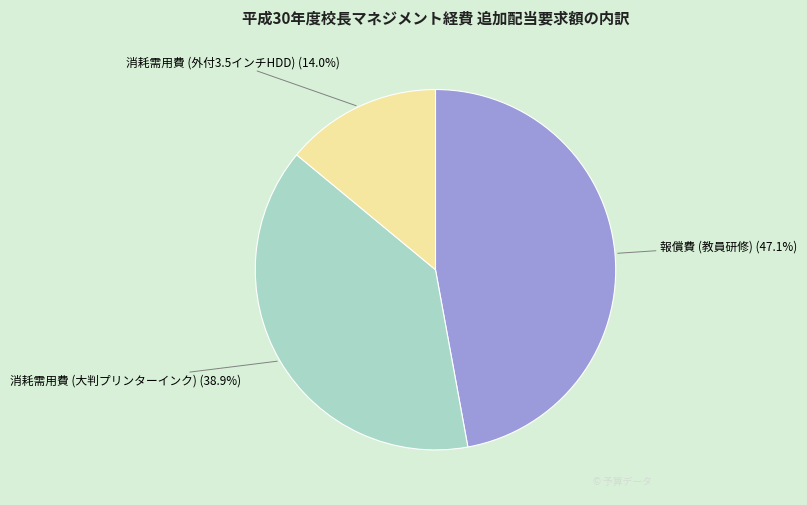

Which slice is the smallest?

消耗需用費 (外付3.5インチHDD)